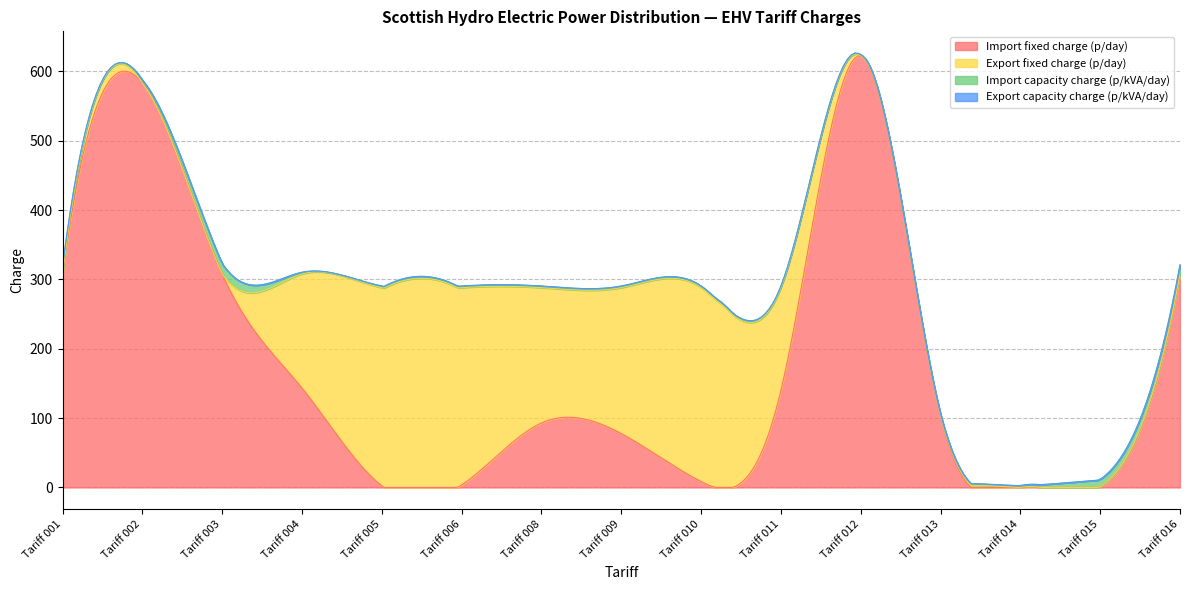

The value of Export capacity charge (p/kVA/day) at Tariff 016 is 0.0. True or false?

False